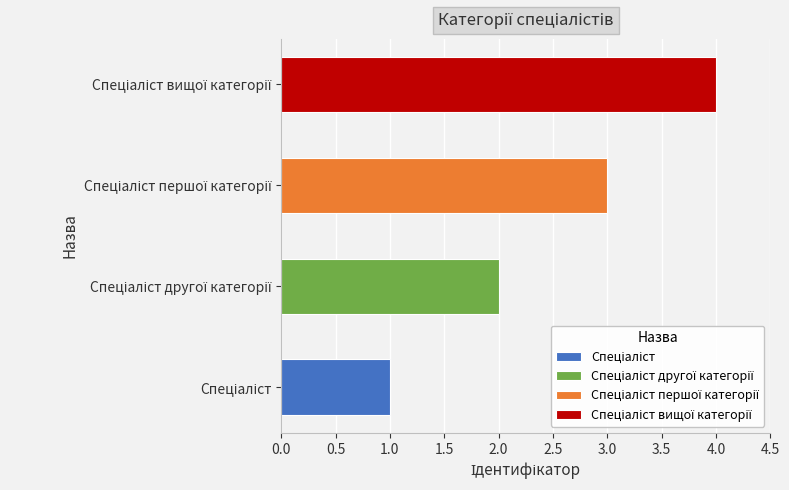

What is the greatest value displayed?

4